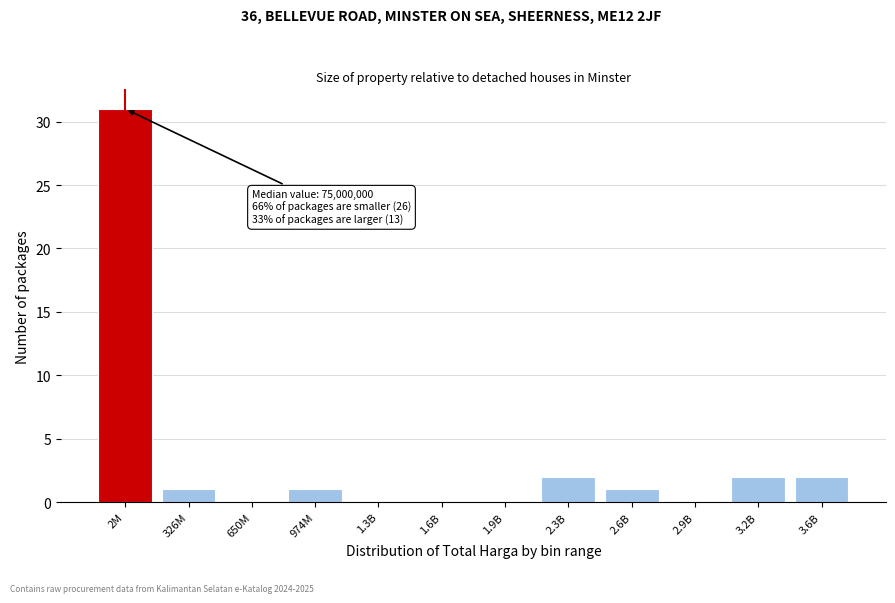

Reading left to right, transcribe all the data shown in this chart.

2M=31	326M=1	650M=0	974M=1	1.3B=0	1.6B=0	1.9B=0	2.3B=2	2.6B=1	2.9B=0	3.2B=2	3.6B=2